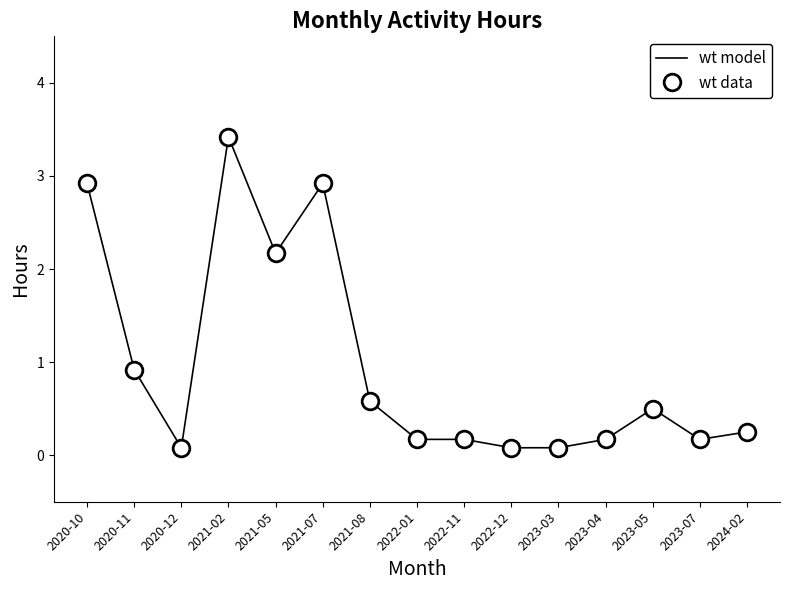

What is the maximum value shown in the chart?

3.4